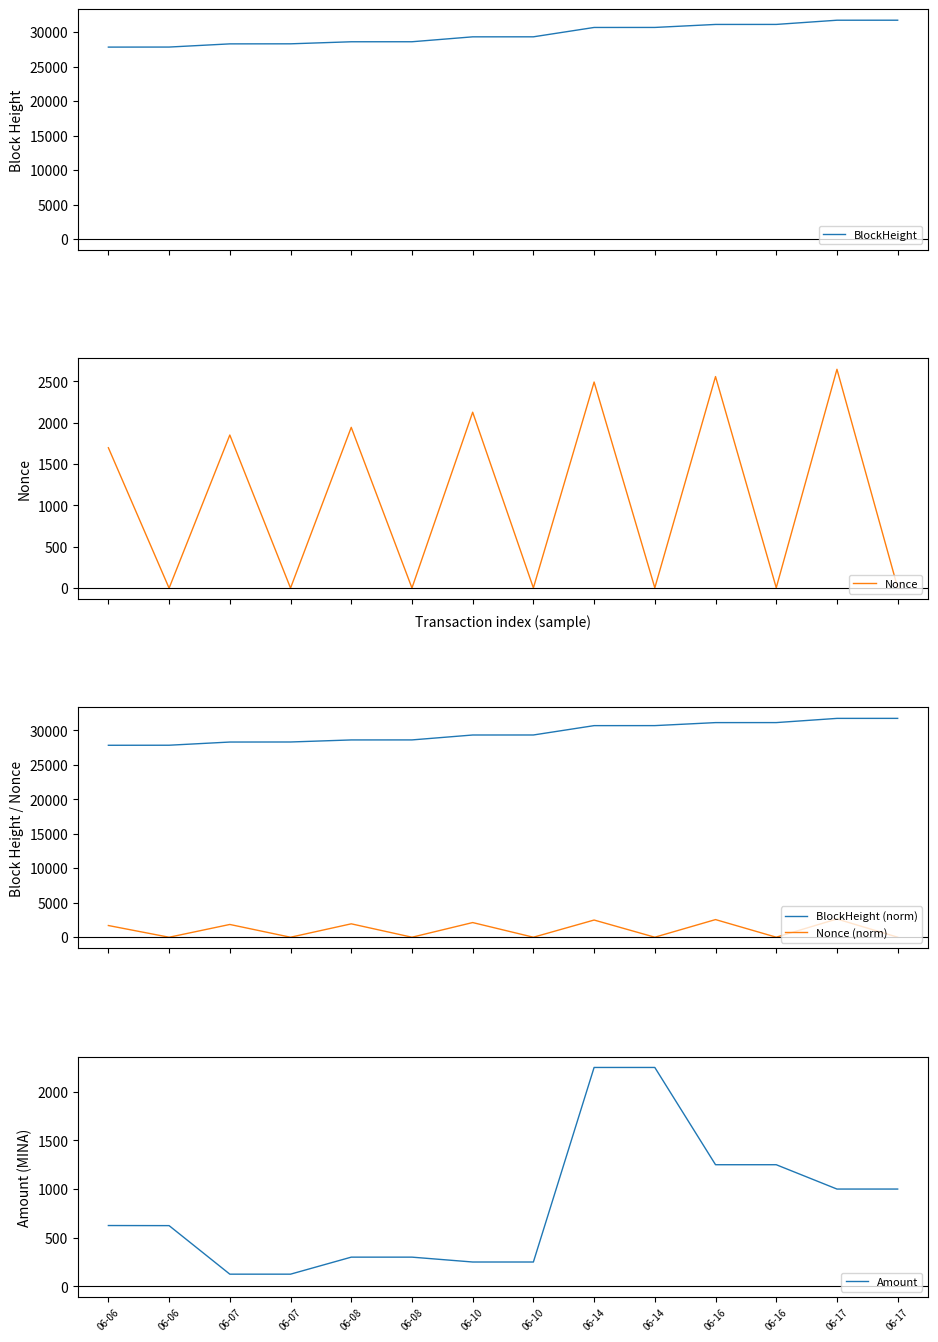

At which category is the sum across all series the highest?

06-17